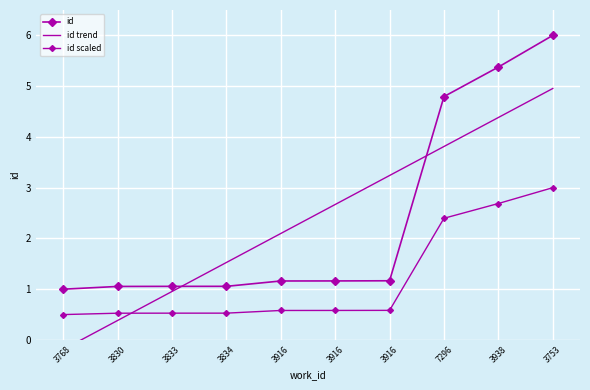

What is the difference between the maximum and second lowest values?

4.9